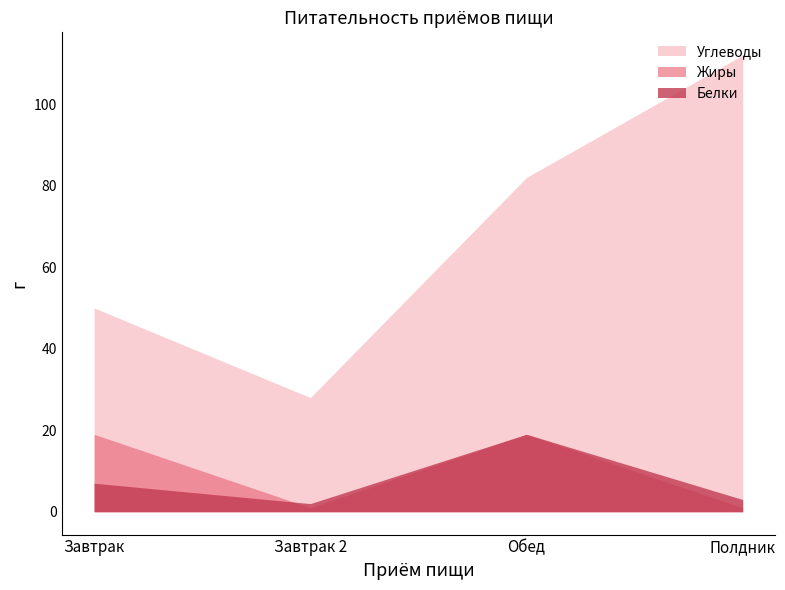

What is the sum of all Жиры values?

40